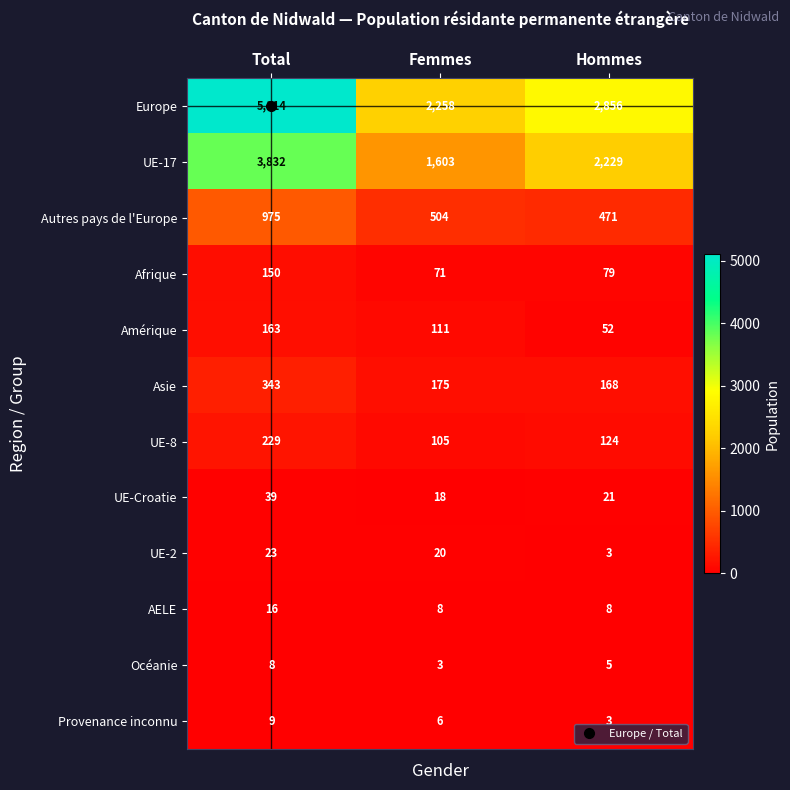

The AELE series shows 12 at Hommes. True or false?

False